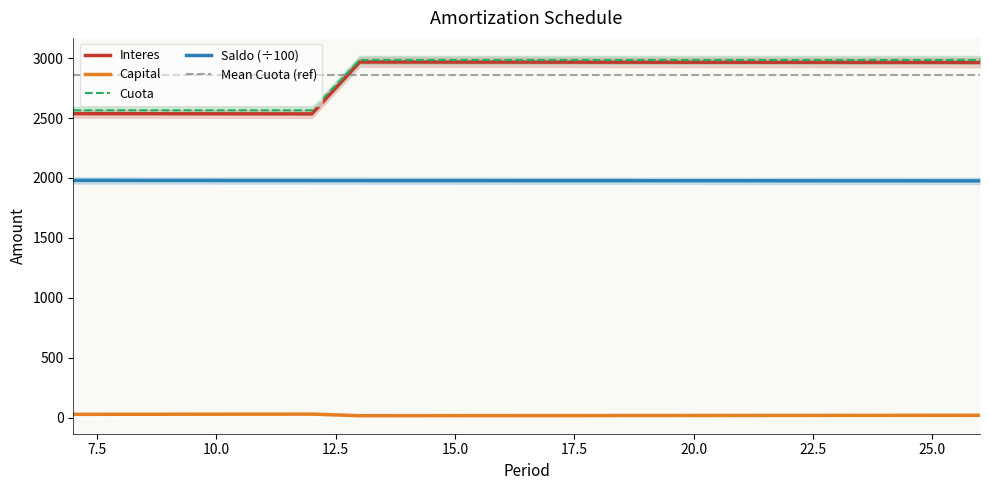

The Cuota series shows 2564.6 at 9. True or false?

True